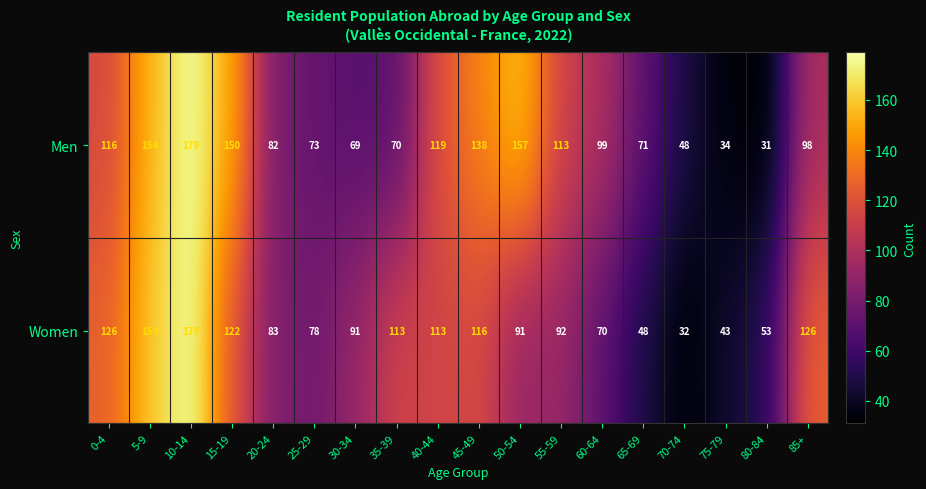

At 25-29, list the series in order from largest to smallest.

Women, Men